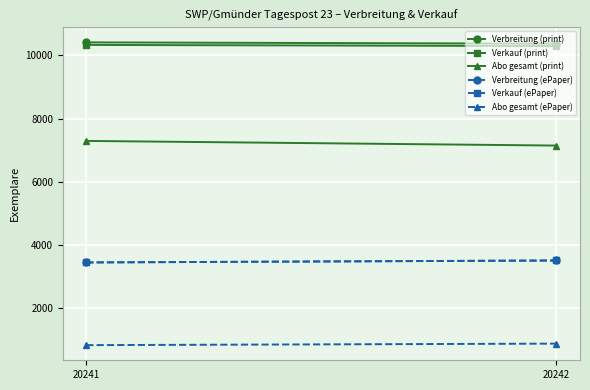

What is the average value of the Abo gesamt (print) series?

7220